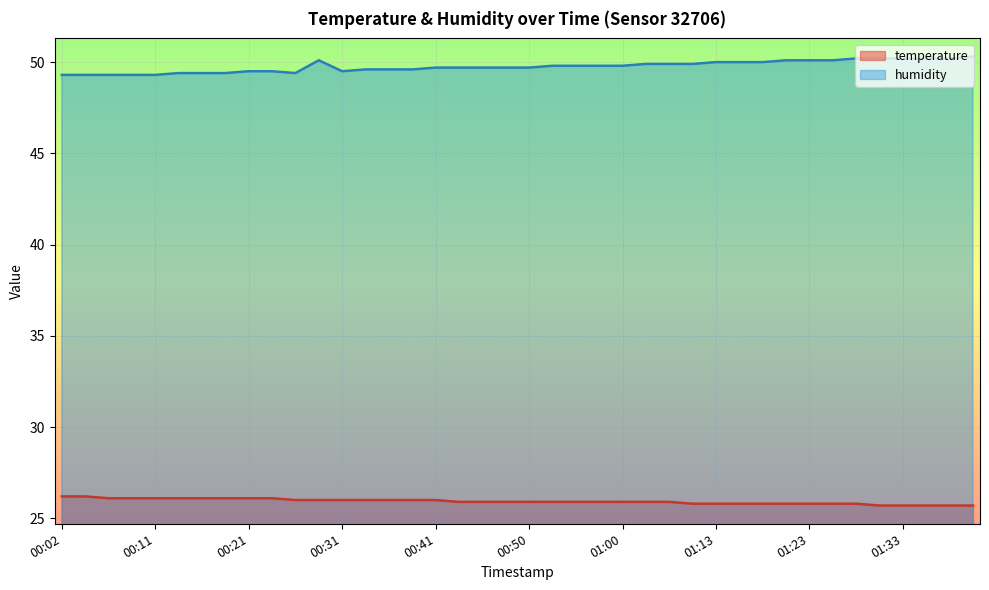

Between 00:02 and 01:35, which is larger?

00:02